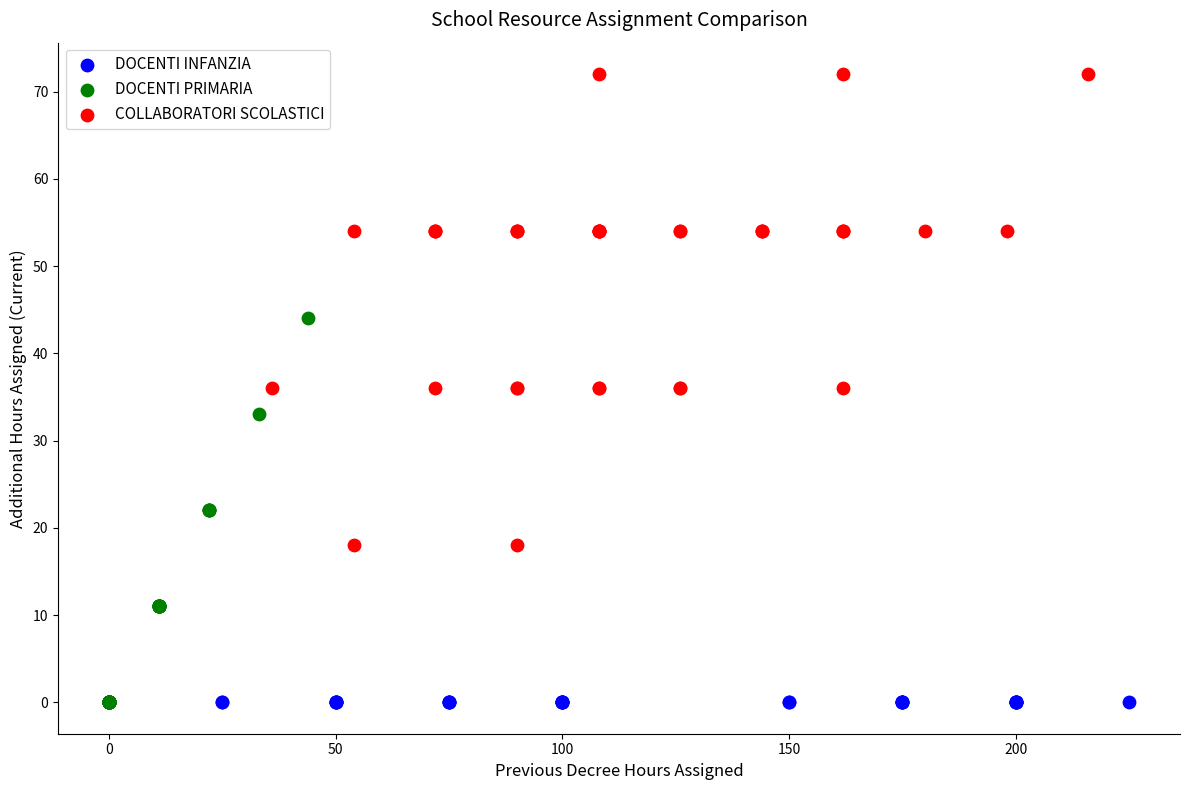

Which series reaches the maximum Y coordinate?

COLLABORATORI SCOLASTICI